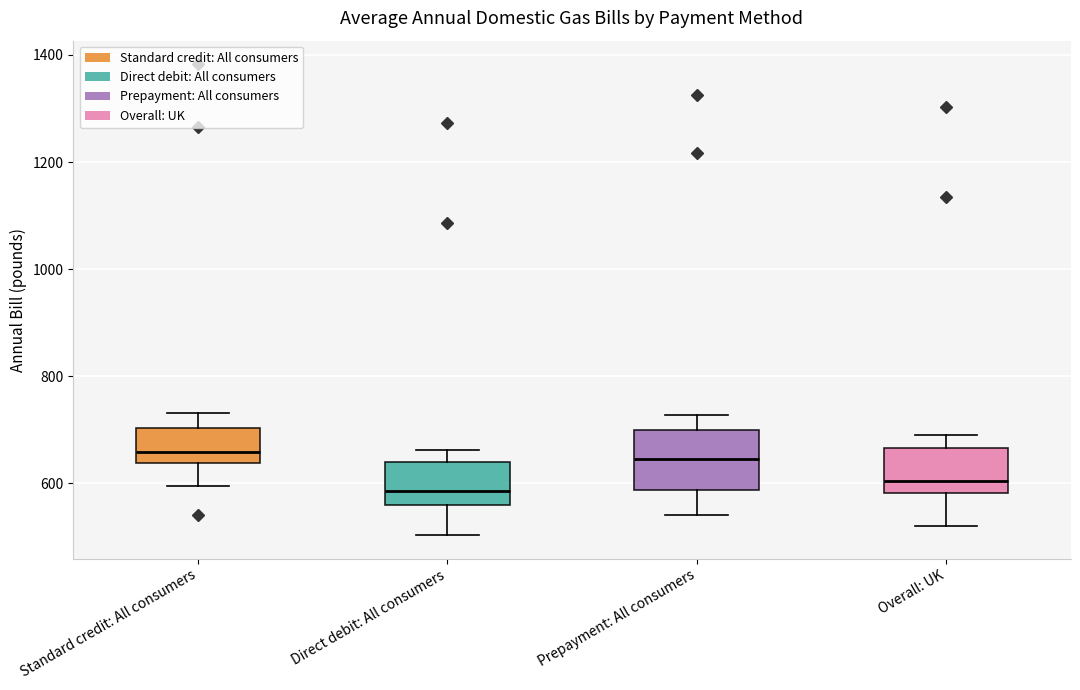

Reading left to right, read every box against the y-axis: the position of its median line, the range the box covers, and the ends of its whiskers. The values are not printed on the chart, so give them approximately, as read against the axis.

Standard credit: All consumers: median 660, box 640 to 700, whiskers 600 to 740
Direct debit: All consumers: median 580, box 560 to 640, whiskers 500 to 660
Prepayment: All consumers: median 640, box 580 to 700, whiskers 540 to 720
Overall: UK: median 600, box 580 to 660, whiskers 520 to 700